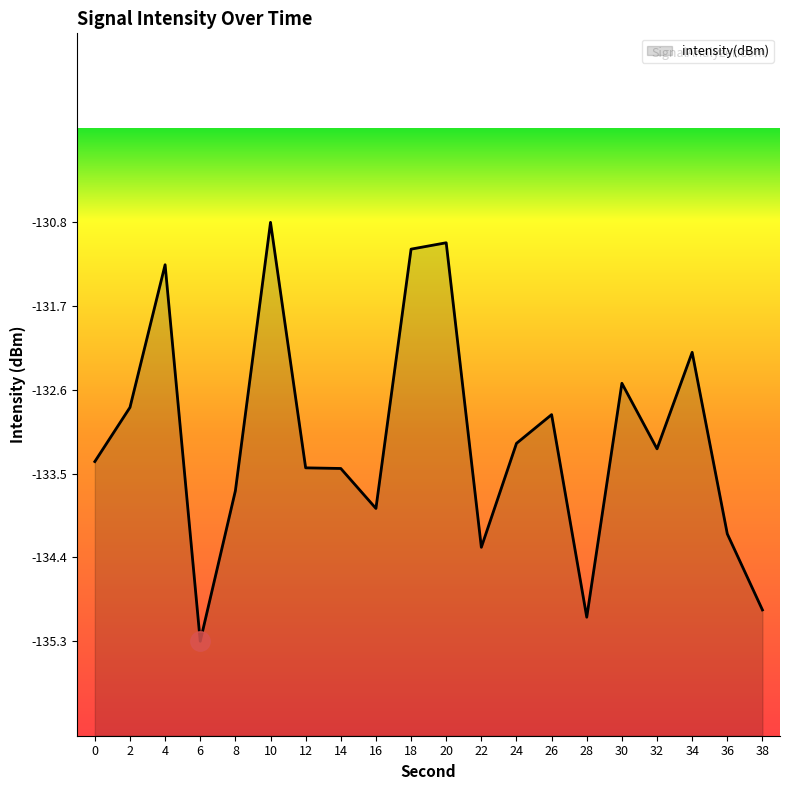

Is it true that the value at 4 is -131.3?

True